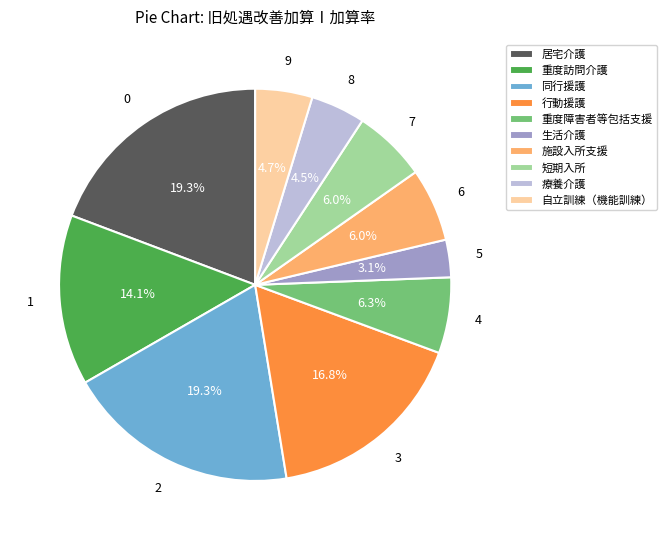

Which slice is the smallest?

生活介護